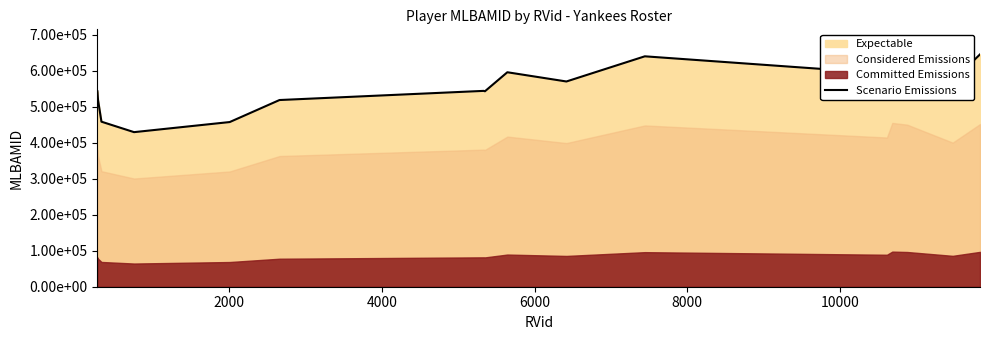

How many lines are shown in the chart?

1